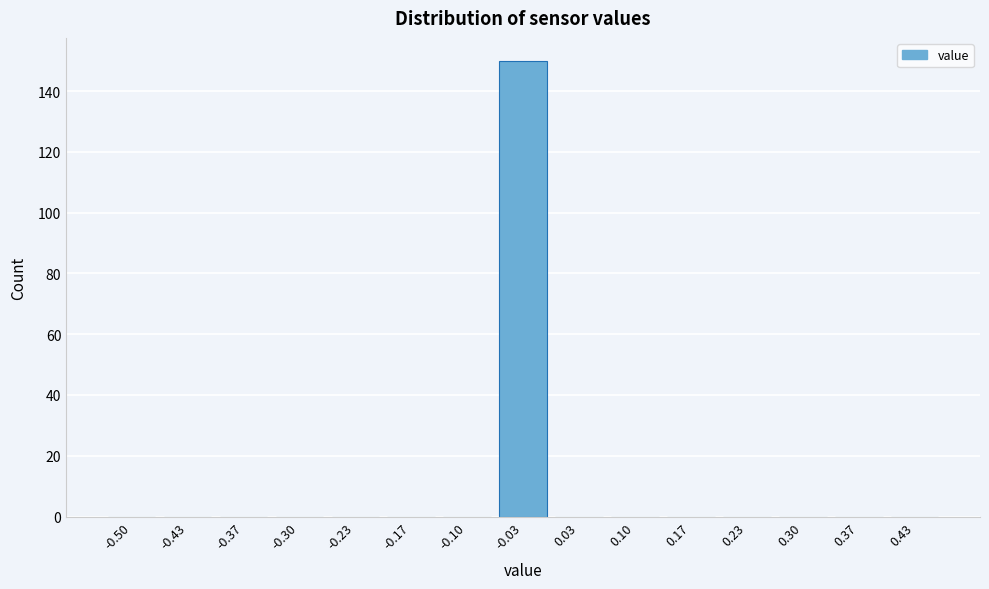

Reading left to right, list all the values displayed in this chart.

-0.50=0	-0.43=0	-0.37=0	-0.30=0	-0.23=0	-0.17=0	-0.10=0	-0.03=150	0.03=0	0.10=0	0.17=0	0.23=0	0.30=0	0.37=0	0.43=0